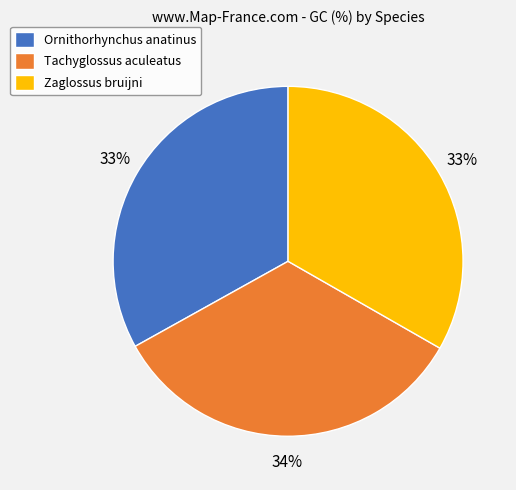

Between Tachyglossus aculeatus and Ornithorhynchus anatinus, which is larger?

Tachyglossus aculeatus